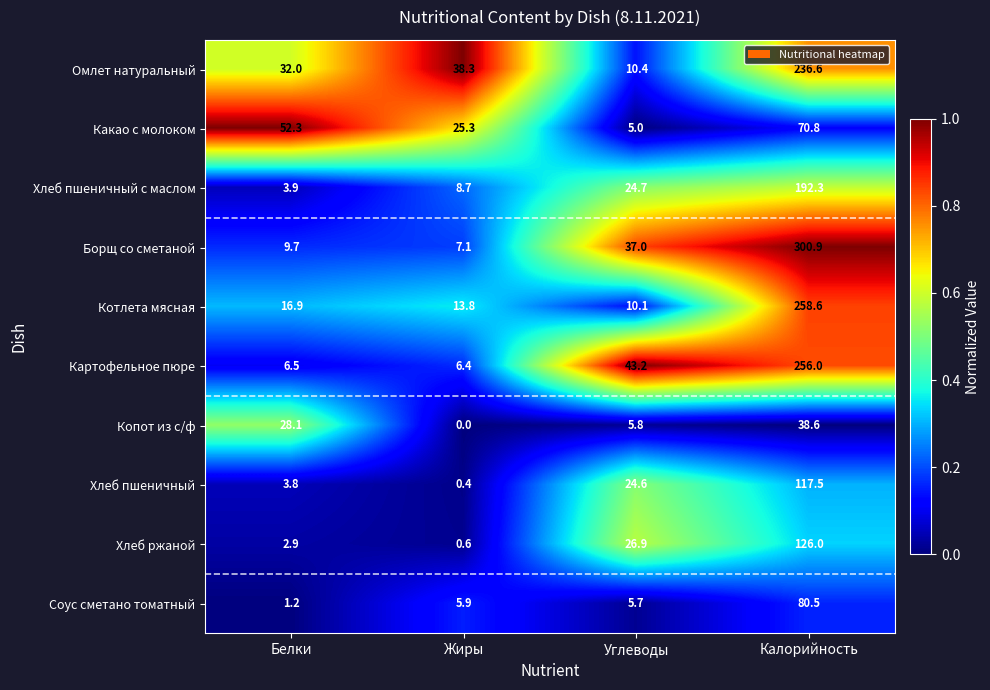

What is the lowest value of the Какао с молоком series?

5.0